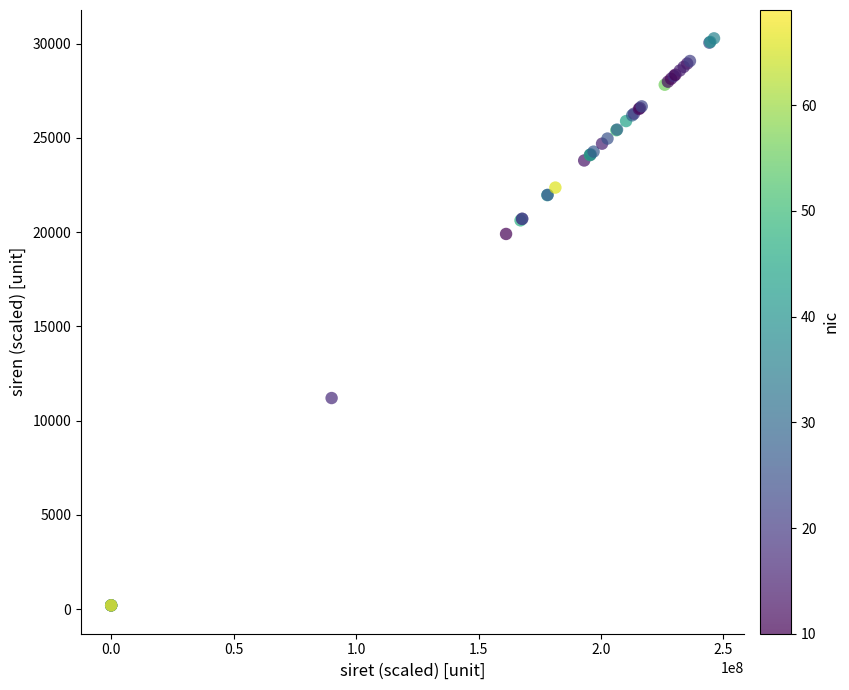

What Y value in the scatter plot is closest to 15241?

11200.3